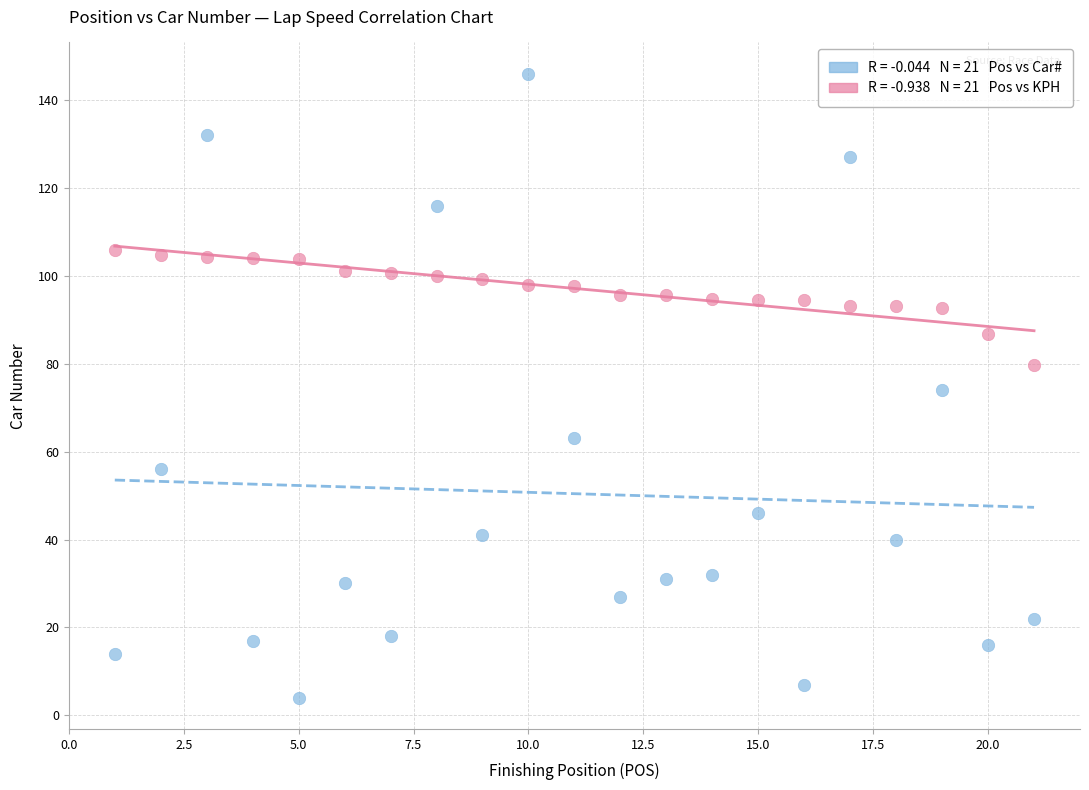

Across all data points, what is the range of Y values (max minus min)?

142.0